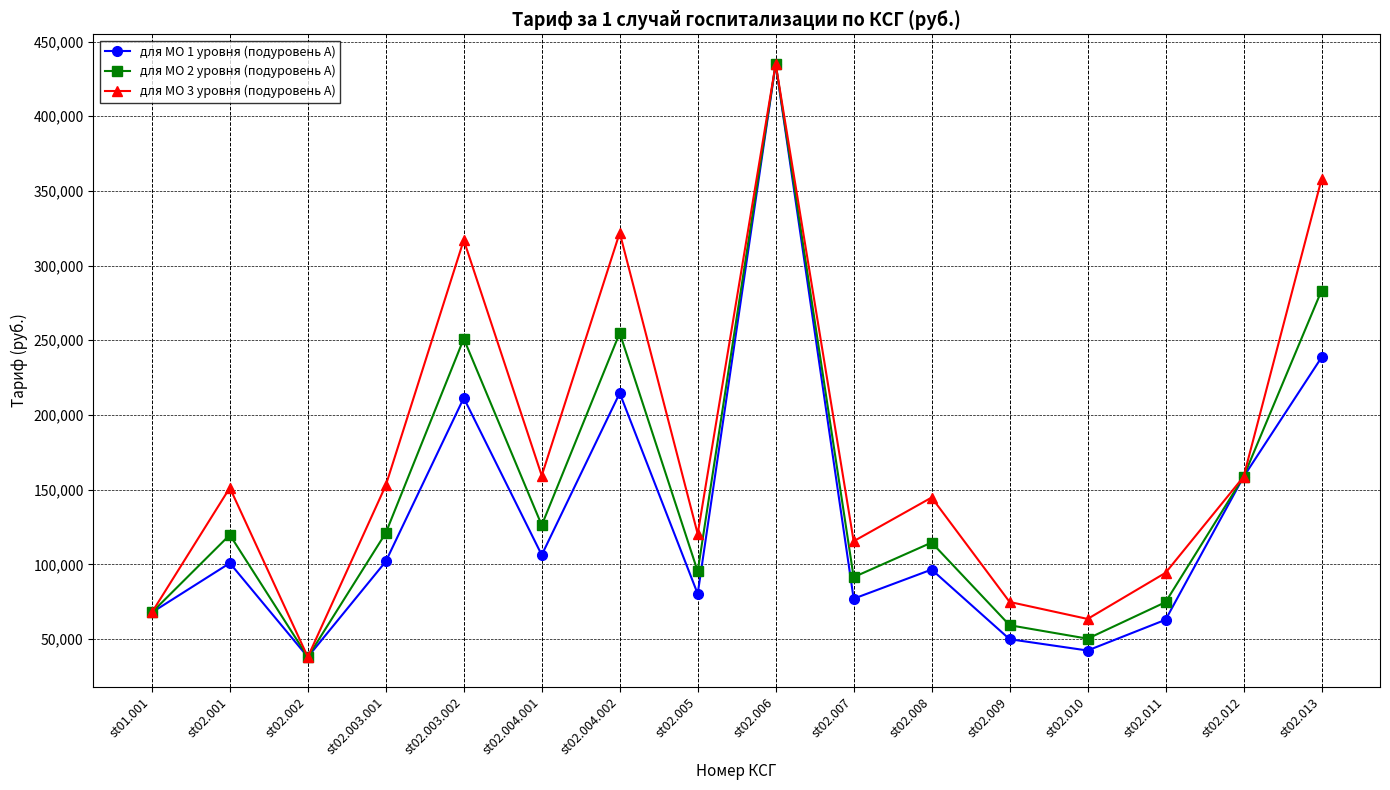

Which series changed the most between st02.003.002 and st02.004.001?

для МО 3 уровня (подуровень А)